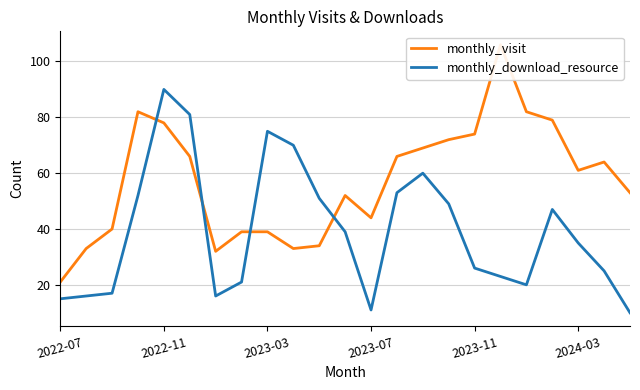

What is the difference between the maximum and second lowest values in the monthly_download_resource series?

79